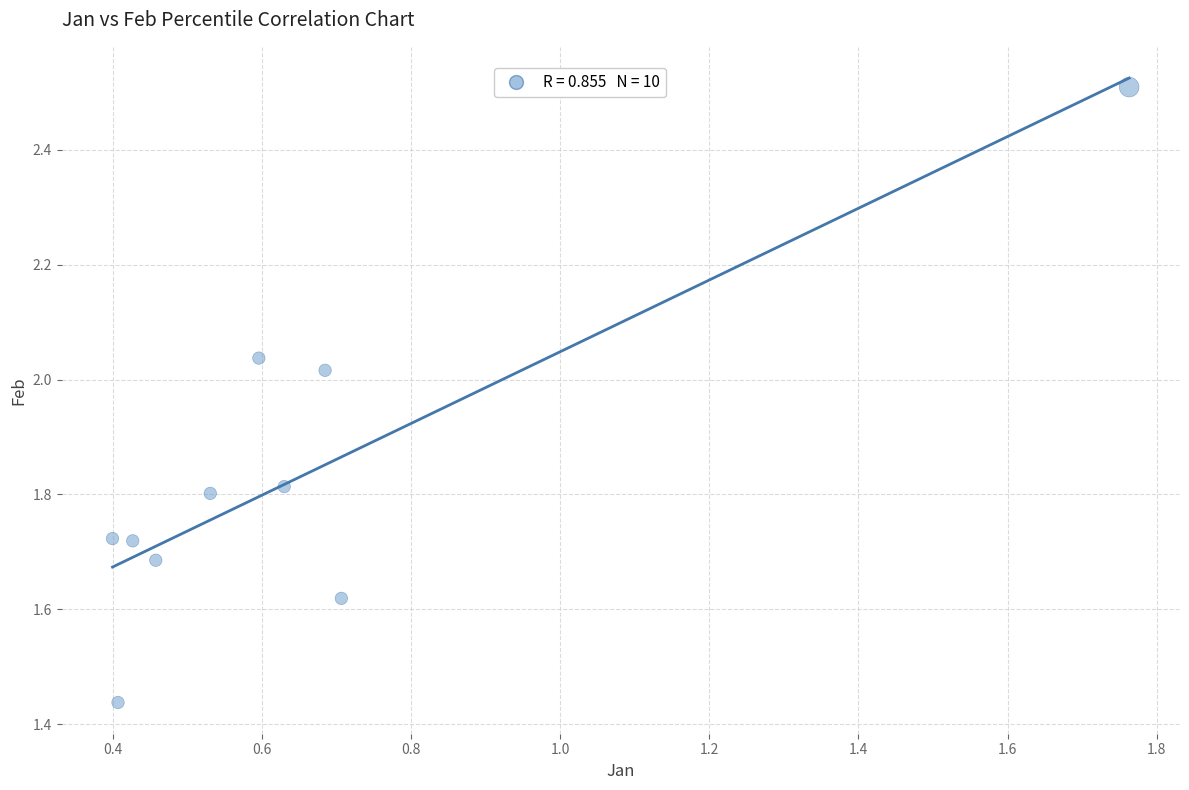

What is the range of Y values (max minus min)?

1.1